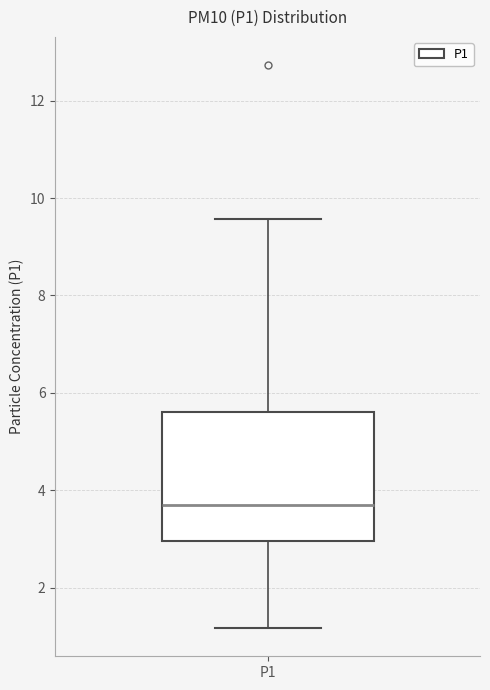

Where is the lower edge of the box for P1 on the y-axis? The values are not printed on the chart, so give them approximately, as read against the axis.

3.0